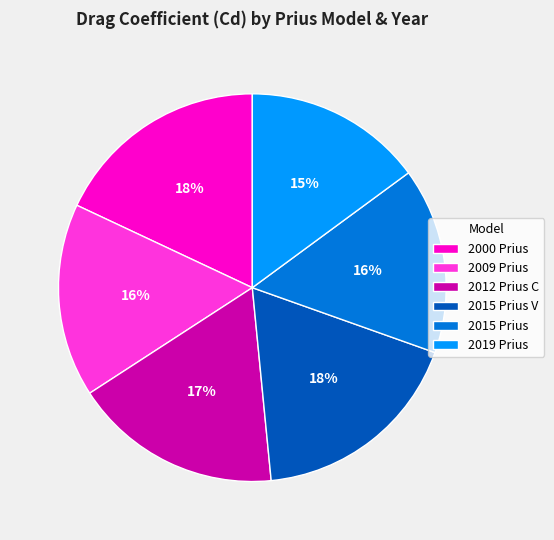

Is the sum of 2000 Prius and 2015 Prius V greater than half?

No